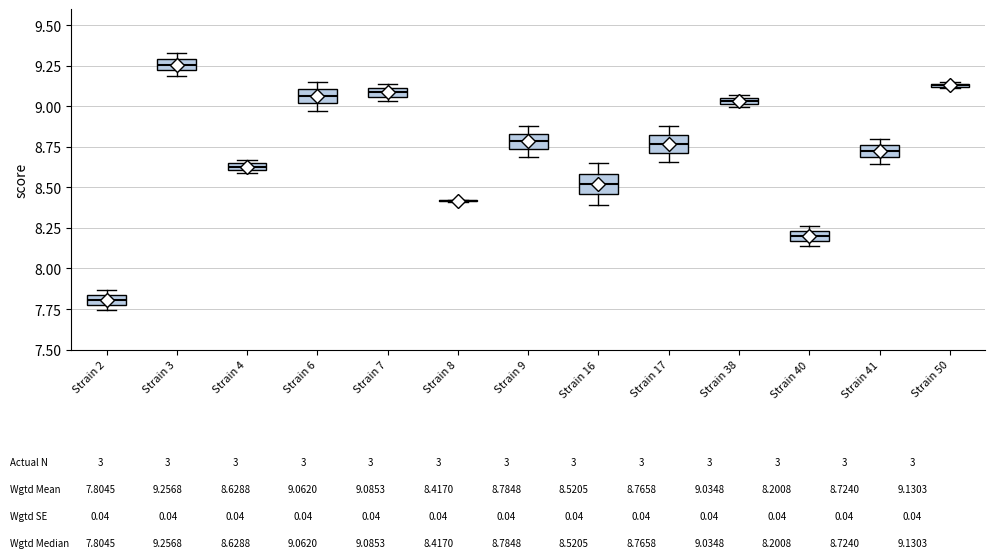

Where does the median line of the box for Strain 3 sit on the y-axis? The values are not printed on the chart, so give them approximately, as read against the axis.

9.25